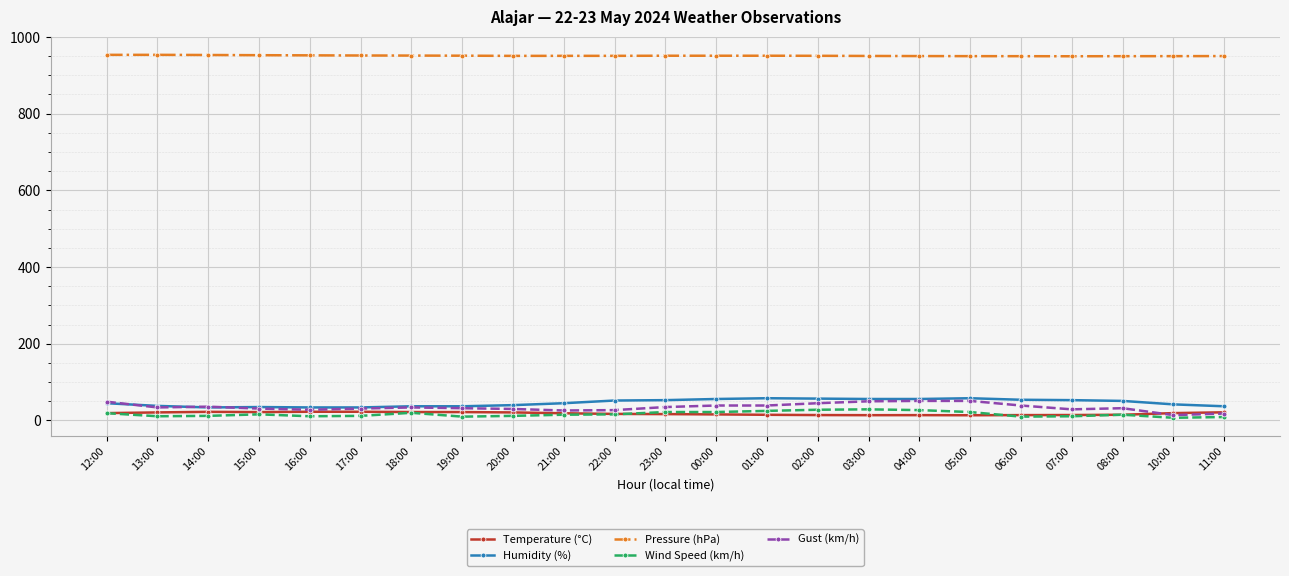

What is the difference between the second highest and minimum values in the Humidity (%) series?

24.0